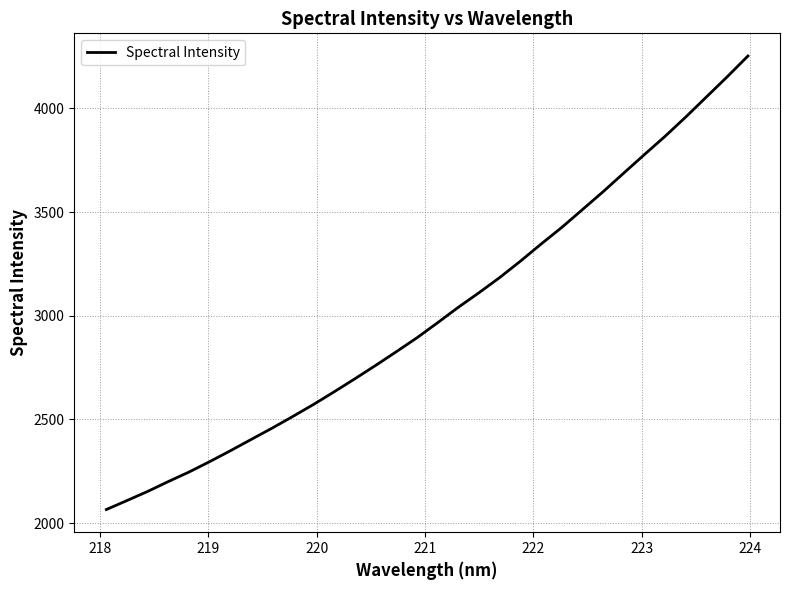

What is the difference between the maximum and minimum values?

2187.6